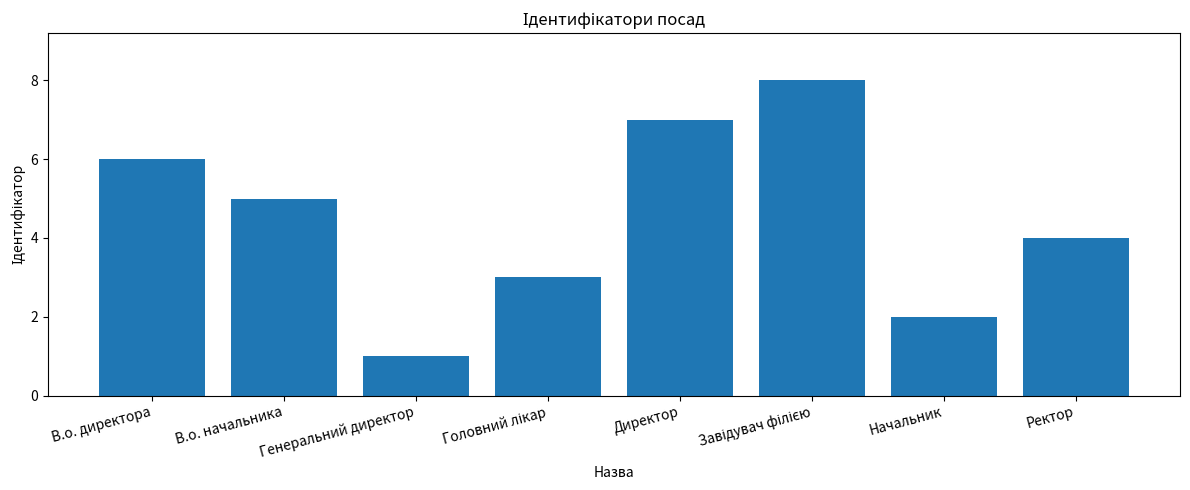

Where does the data first go above 5?

В.о. директора